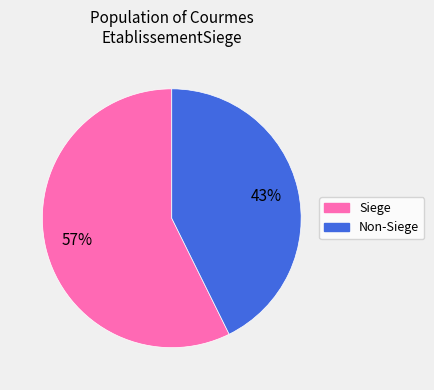

How many slices are in this pie chart?

2